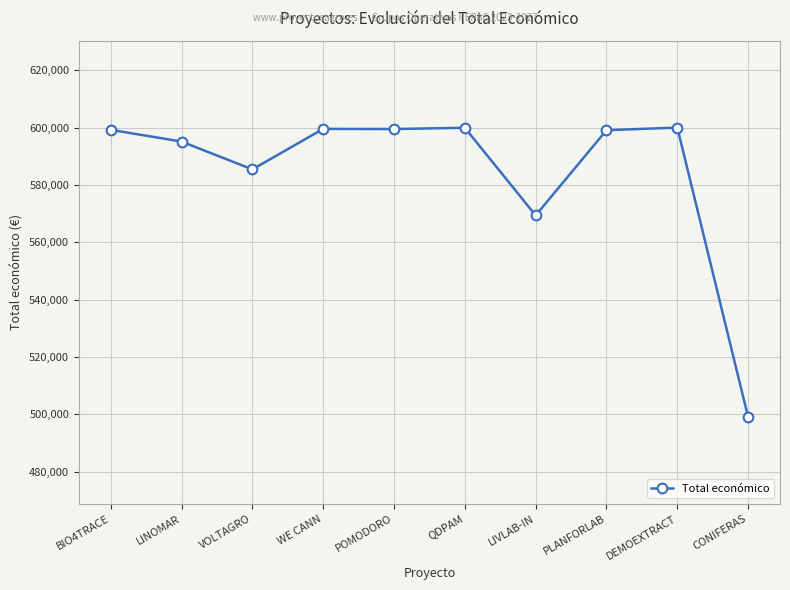

At which category does the data reach its first local valley?

VOLTAGRO